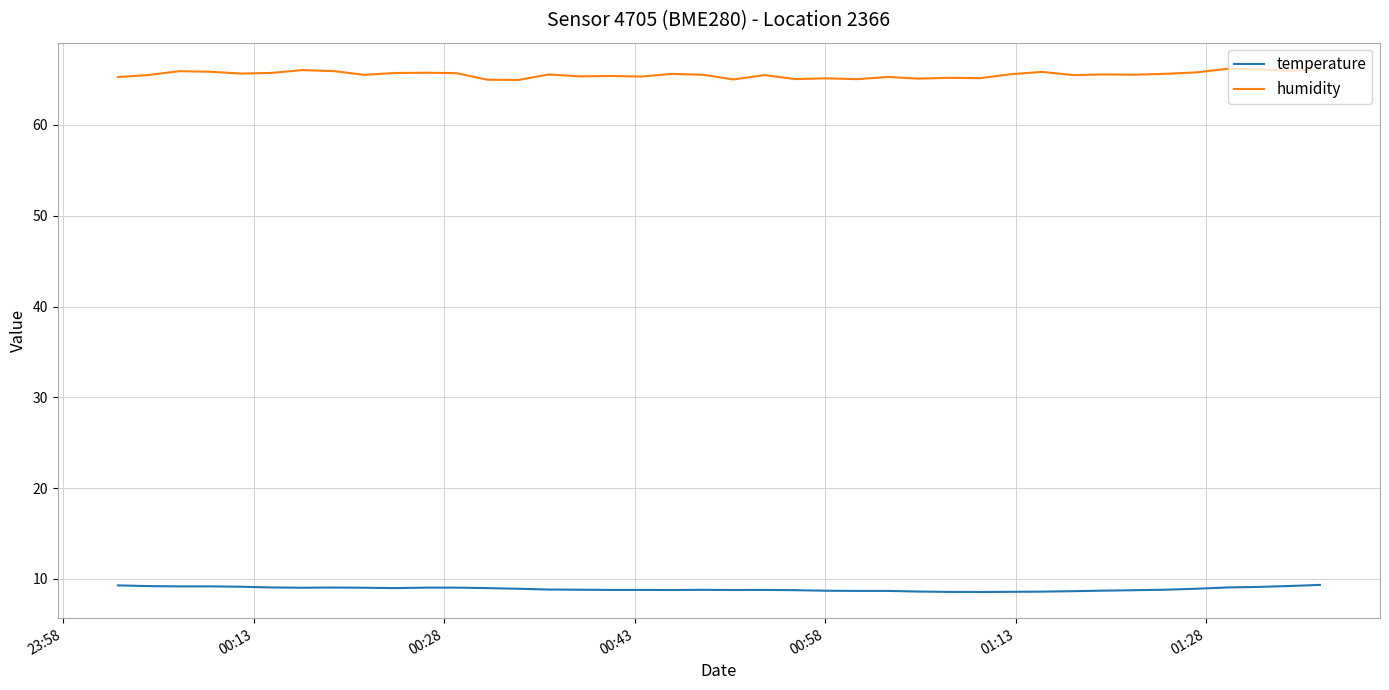

What is the difference between the maximum and minimum values in the temperature series?

0.8